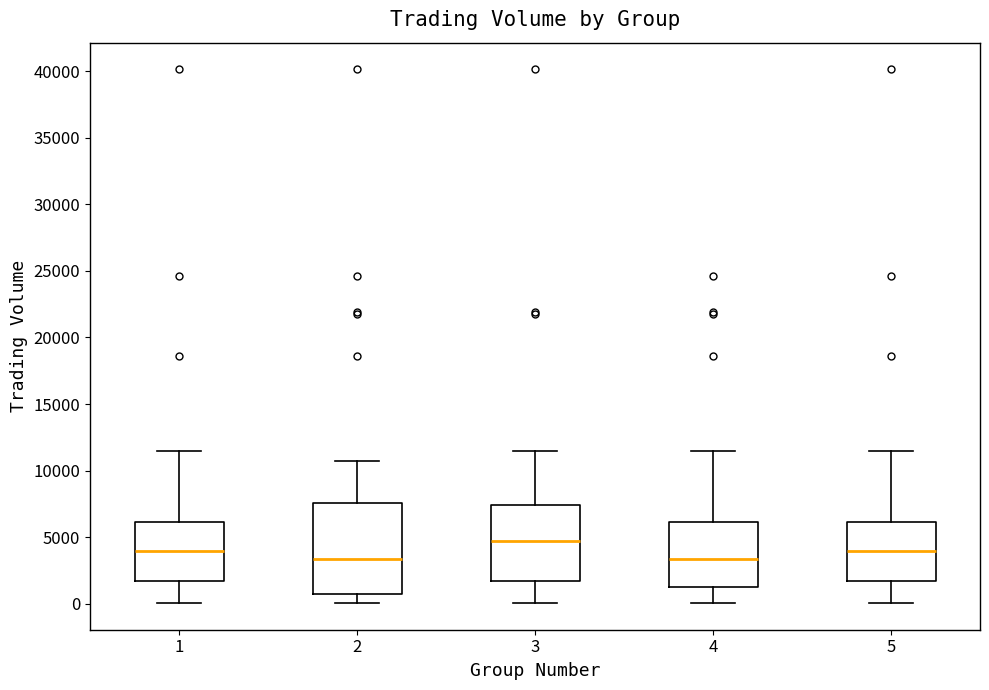

Reading left to right, read every box against the y-axis: the position of its median line, the range the box covers, and the ends of its whiskers. The values are not printed on the chart, so give them approximately, as read against the axis.

1: median 4000, box 1500 to 6000, whiskers 0 to 11500
2: median 3500, box 500 to 7500, whiskers 0 to 11000
3: median 4500, box 1500 to 7500, whiskers 0 to 11500
4: median 3500, box 1000 to 6000, whiskers 0 to 11500
5: median 4000, box 1500 to 6000, whiskers 0 to 11500